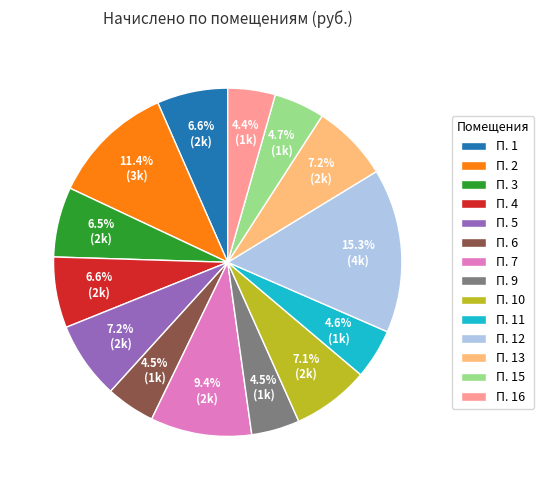

How many segments does this pie chart have?

14